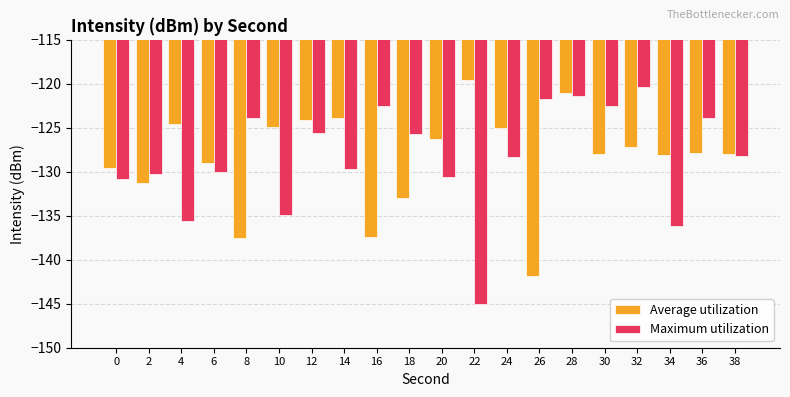

How many bars are there in each group?

2